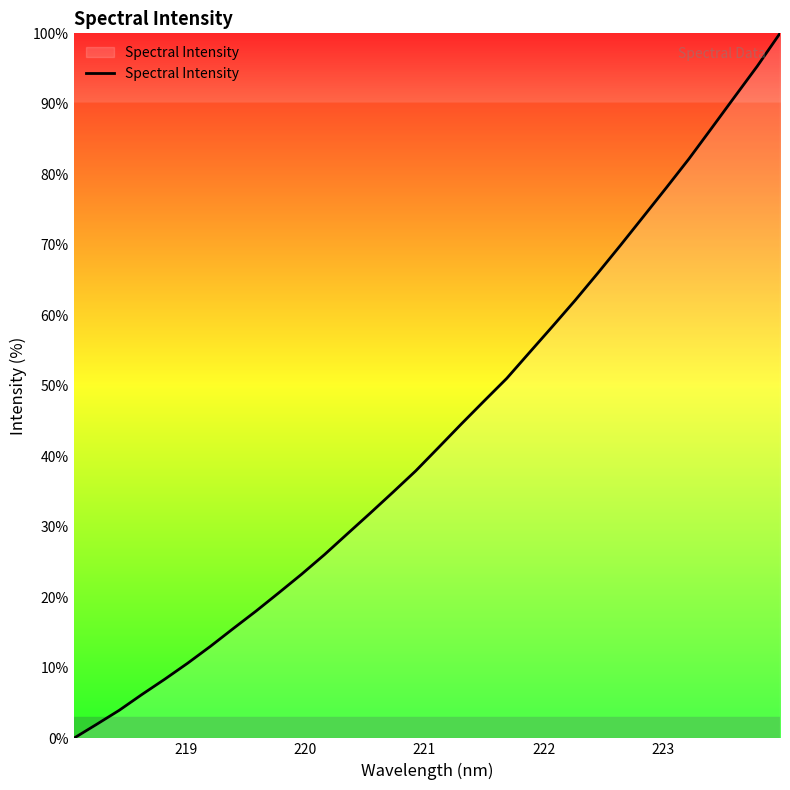

True or false: there are more than 2 points higher than both neighbors.

False